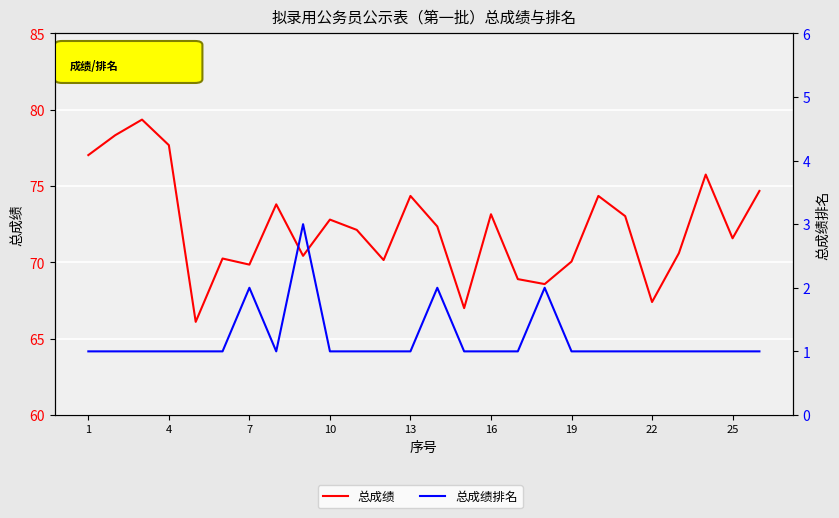

Between 4 and 24, which series saw the biggest shift?

总成绩